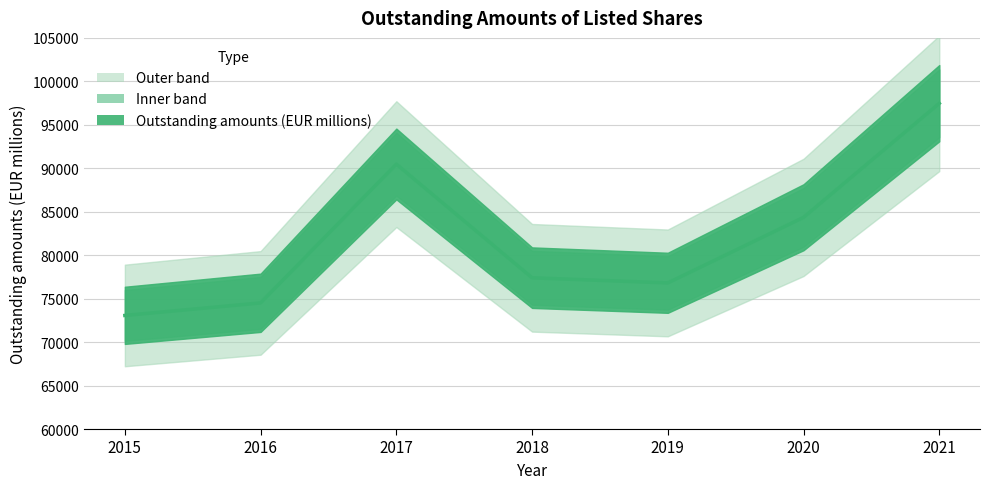

Reading left to right, transcribe all the data shown in this chart.

2015=73065.7	2016=74509.0	2017=90475.3	2018=77398.8	2019=76809.0	2020=84348.7	2021=97468.5